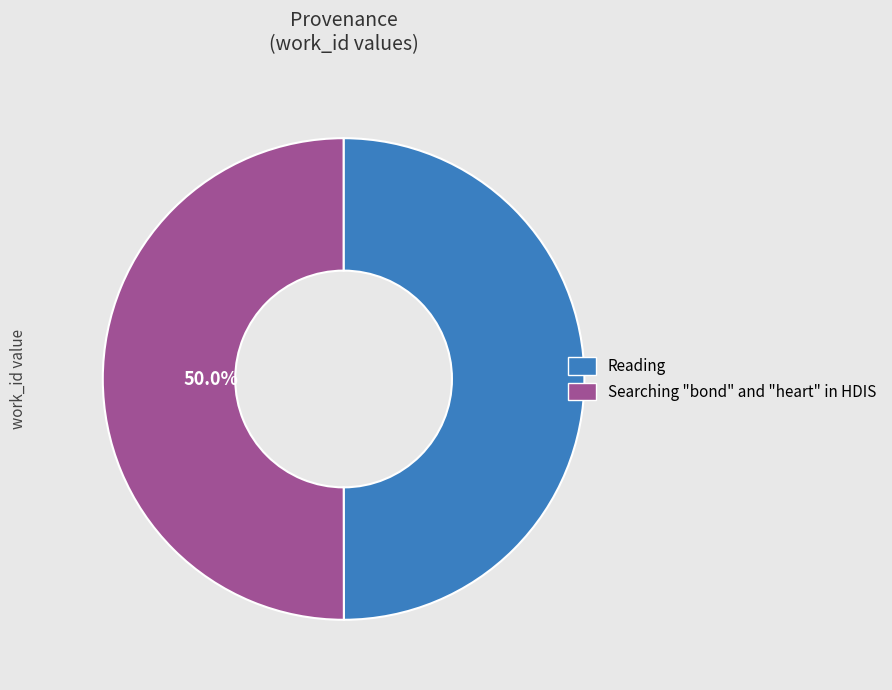

Approximately how many times larger is the value at Searching "bond" and "heart" in HDIS compared to Reading?

1.0